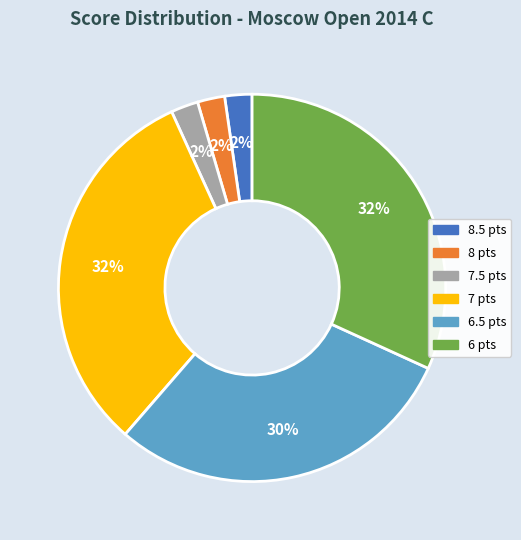

To the nearest percent, what is the difference between the largest and smallest slice percentages?

30%